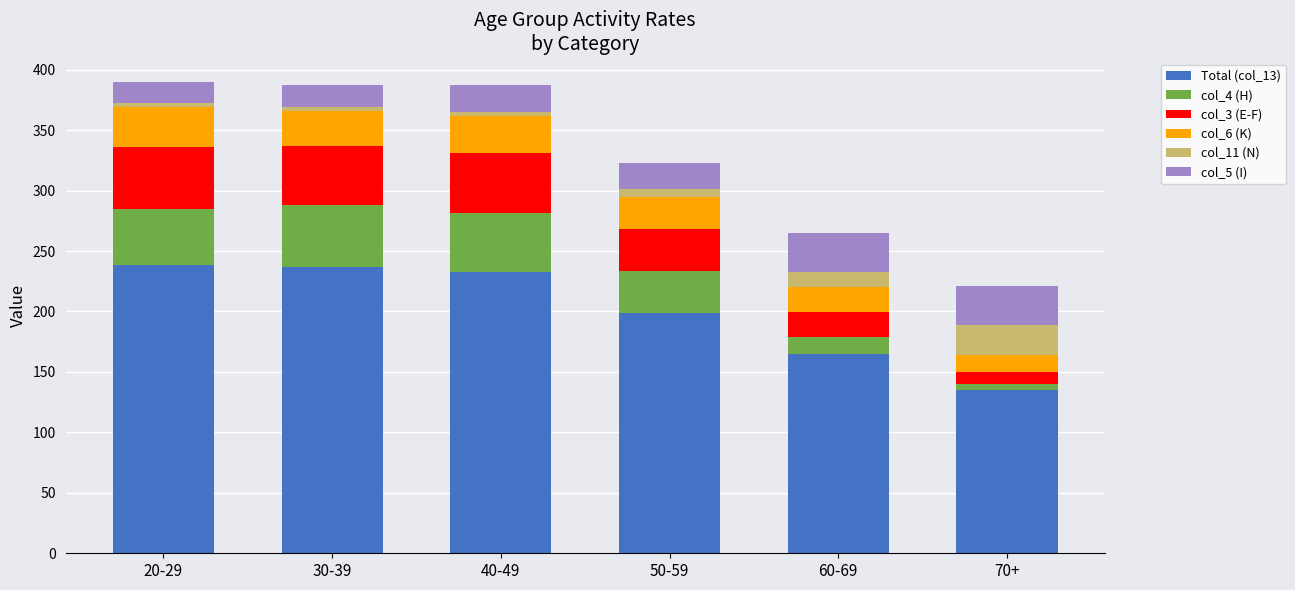

What is the highest value of the Total (col_13) series?

238.1